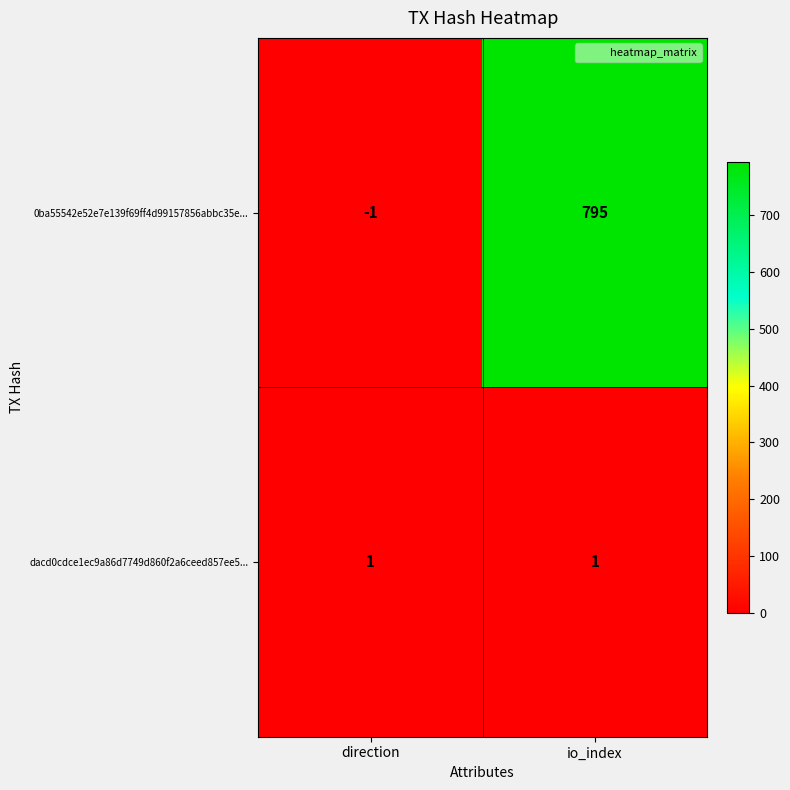

What is the greatest value displayed?

795